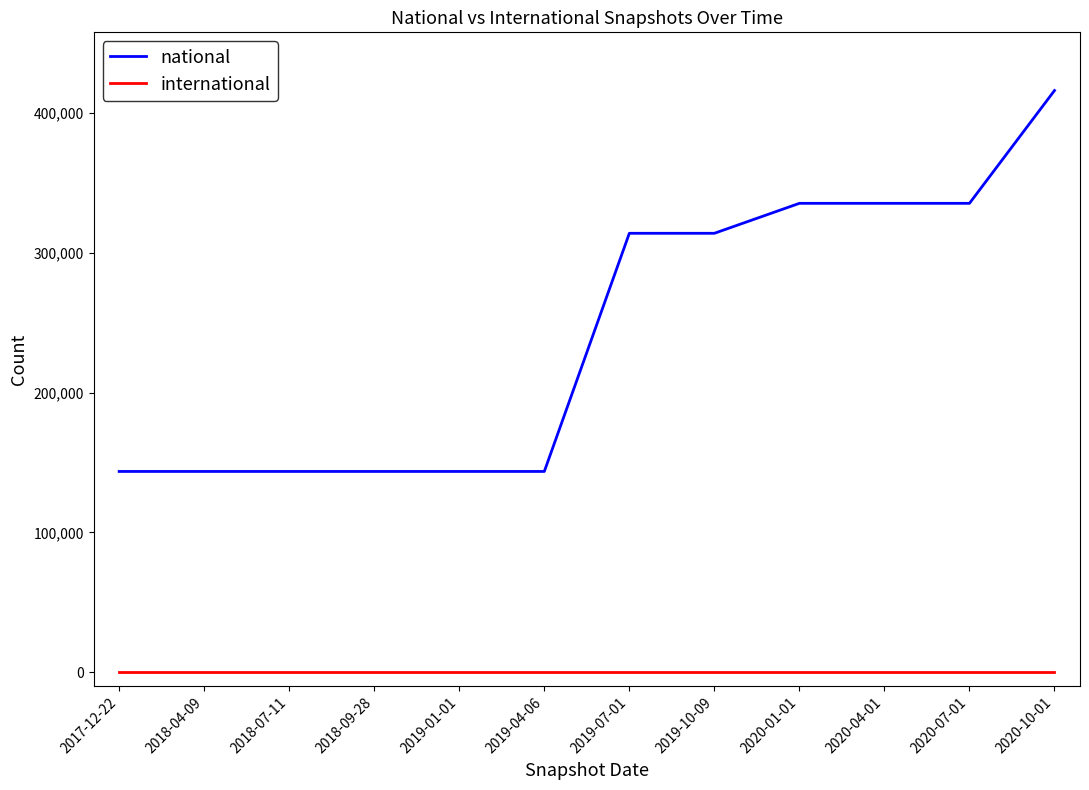

Which series changed the most between 2018-07-11 and 2019-07-01?

national